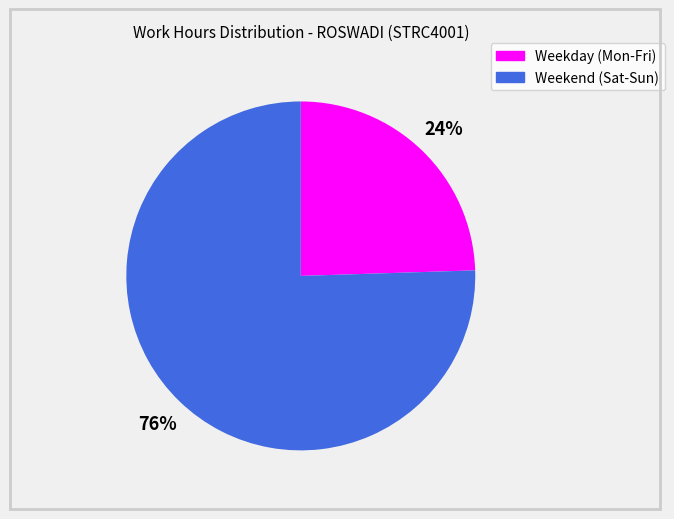

To the nearest percent, what is the average slice percentage?

50%